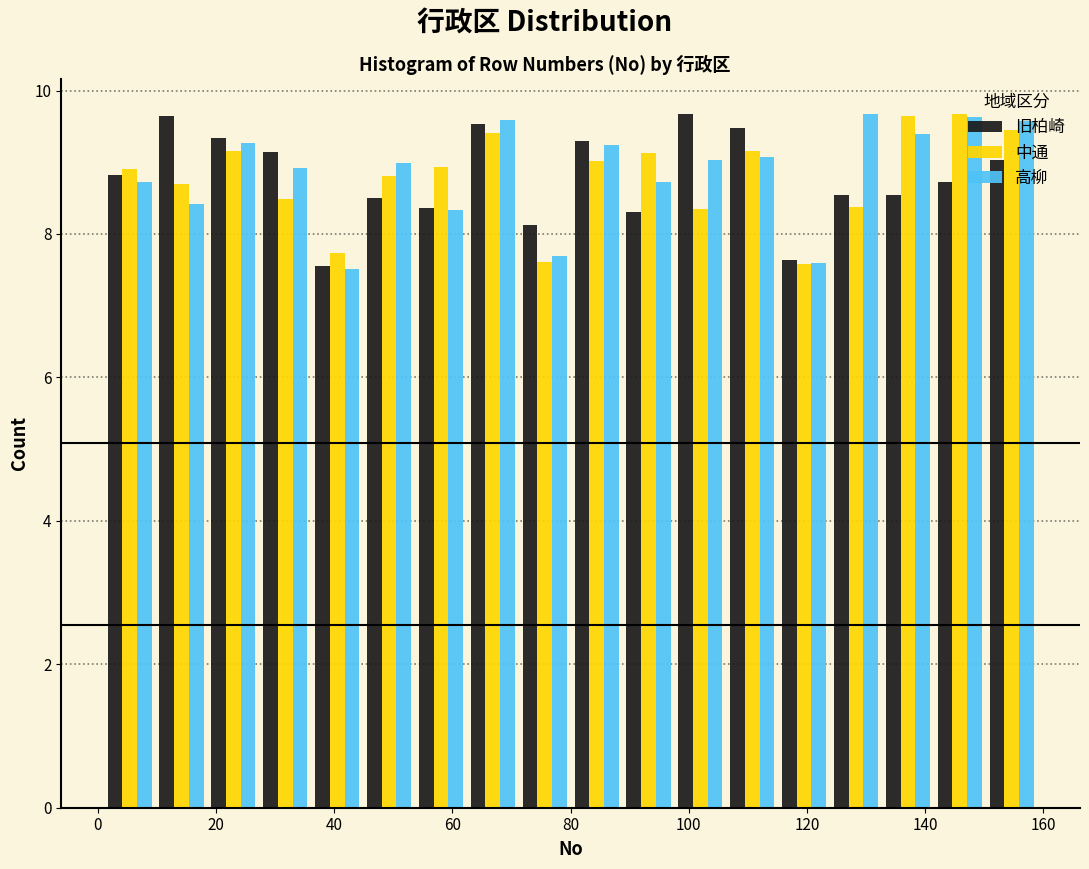

Reading left to right, transcribe this chart: for each range on the x-axis, give the height of each series' bar. Neither the bar edges nor the heights are printed on the chart, so give them approximately, as read against the axes.

2 to 10: 旧柏崎=8.8	中通=9.0	高柳=8.8
10 to 18: 旧柏崎=9.6	中通=8.6	高柳=8.4
18 to 28: 旧柏崎=9.4	中通=9.2	高柳=9.2
28 to 36: 旧柏崎=9.2	中通=8.4	高柳=9.0
36 to 44: 旧柏崎=7.6	中通=7.8	高柳=7.6
44 to 54: 旧柏崎=8.6	中通=8.8	高柳=9.0
54 to 62: 旧柏崎=8.4	中通=9.0	高柳=8.4
62 to 72: 旧柏崎=9.6	中通=9.4	高柳=9.6
72 to 80: 旧柏崎=8.2	中通=7.6	高柳=7.6
80 to 88: 旧柏崎=9.2	中通=9.0	高柳=9.2
88 to 98: 旧柏崎=8.4	中通=9.2	高柳=8.8
98 to 106: 旧柏崎=9.6	中通=8.4	高柳=9.0
106 to 116: 旧柏崎=9.4	中通=9.2	高柳=9.0
116 to 124: 旧柏崎=7.6	中通=7.6	高柳=7.6
124 to 132: 旧柏崎=8.6	中通=8.4	高柳=9.6
132 to 142: 旧柏崎=8.6	中通=9.6	高柳=9.4
142 to 150: 旧柏崎=8.8	中通=9.6	高柳=9.6
150 to 160: 旧柏崎=9.0	中通=9.4	高柳=9.6